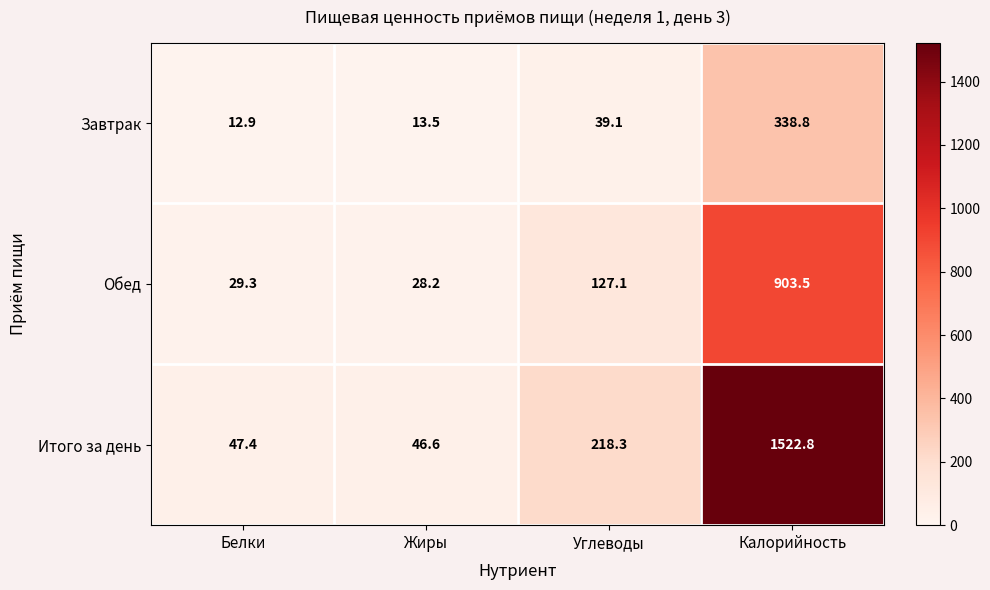

What value does the Итого за день series have at Калорийность?

1522.8